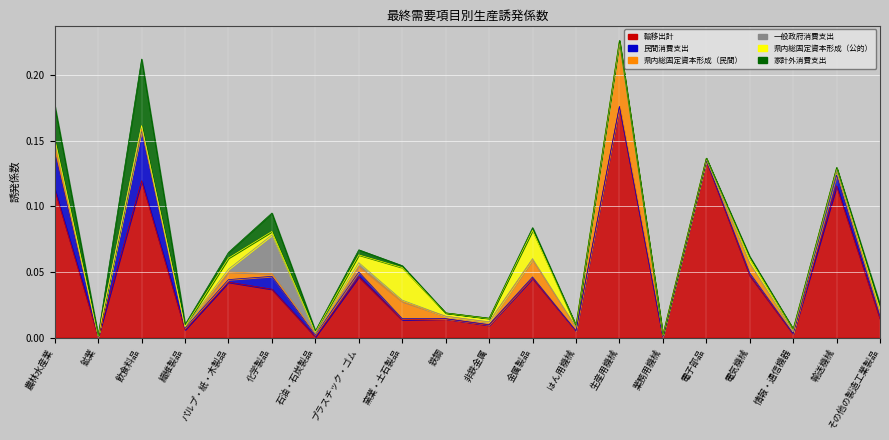

Reading left to right, extract all data points from this chart.

家計外消費支出: 農林水産業=0.0	鉱業=0.0	飲食料品=0.1	繊維製品=0.0	パルプ・紙・木製品=0.0	化学製品=0.0	石油・石炭製品=0.0	プラスチック・ゴム=0.0	窯業・土石製品=0.0	鉄鋼=0.0	非鉄金属=0.0	金属製品=0.0	はん用機械=0.0	生産用機械=0.0	業務用機械=0.0	電子部品=0.0	電気機械=0.0	情報・通信機器=0.0	輸送機械=0.0	その他の製造工業製品=0.0
民間消費支出: 農林水産業=0.0	鉱業=0.0	飲食料品=0.0	繊維製品=0.0	パルプ・紙・木製品=0.0	化学製品=0.0	石油・石炭製品=0.0	プラスチック・ゴム=0.0	窯業・土石製品=0.0	鉄鋼=0.0	非鉄金属=0.0	金属製品=0.0	はん用機械=0.0	生産用機械=0.0	業務用機械=0.0	電子部品=0.0	電気機械=0.0	情報・通信機器=0.0	輸送機械=0.0	その他の製造工業製品=0.0
一般政府消費支出: 農林水産業=0.0	鉱業=0.0	飲食料品=0.0	繊維製品=0.0	パルプ・紙・木製品=0.0	化学製品=0.0	石油・石炭製品=0.0	プラスチック・ゴム=0.0	窯業・土石製品=0.0	鉄鋼=0.0	非鉄金属=0.0	金属製品=0.0	はん用機械=0.0	生産用機械=0.0	業務用機械=0.0	電子部品=0.0	電気機械=0.0	情報・通信機器=0.0	輸送機械=0.0	その他の製造工業製品=0.0
県内総固定資本形成（公的）: 農林水産業=0.0	鉱業=0.0	飲食料品=0.0	繊維製品=0.0	パルプ・紙・木製品=0.0	化学製品=0.0	石油・石炭製品=0.0	プラスチック・ゴム=0.0	窯業・土石製品=0.0	鉄鋼=0.0	非鉄金属=0.0	金属製品=0.0	はん用機械=0.0	生産用機械=0.0	業務用機械=0.0	電子部品=0.0	電気機械=0.0	情報・通信機器=0.0	輸送機械=0.0	その他の製造工業製品=0.0
県内総固定資本形成（民間）: 農林水産業=0.0	鉱業=0.0	飲食料品=0.0	繊維製品=0.0	パルプ・紙・木製品=0.0	化学製品=0.0	石油・石炭製品=0.0	プラスチック・ゴム=0.0	窯業・土石製品=0.0	鉄鋼=0.0	非鉄金属=0.0	金属製品=0.0	はん用機械=0.0	生産用機械=0.0	業務用機械=0.0	電子部品=0.0	電気機械=0.0	情報・通信機器=0.0	輸送機械=0.0	その他の製造工業製品=0.0
輸移出計: 農林水産業=0.1	鉱業=0.0	飲食料品=0.1	繊維製品=0.0	パルプ・紙・木製品=0.0	化学製品=0.0	石油・石炭製品=0.0	プラスチック・ゴム=0.0	窯業・土石製品=0.0	鉄鋼=0.0	非鉄金属=0.0	金属製品=0.0	はん用機械=0.0	生産用機械=0.2	業務用機械=0.0	電子部品=0.1	電気機械=0.0	情報・通信機器=0.0	輸送機械=0.1	その他の製造工業製品=0.0